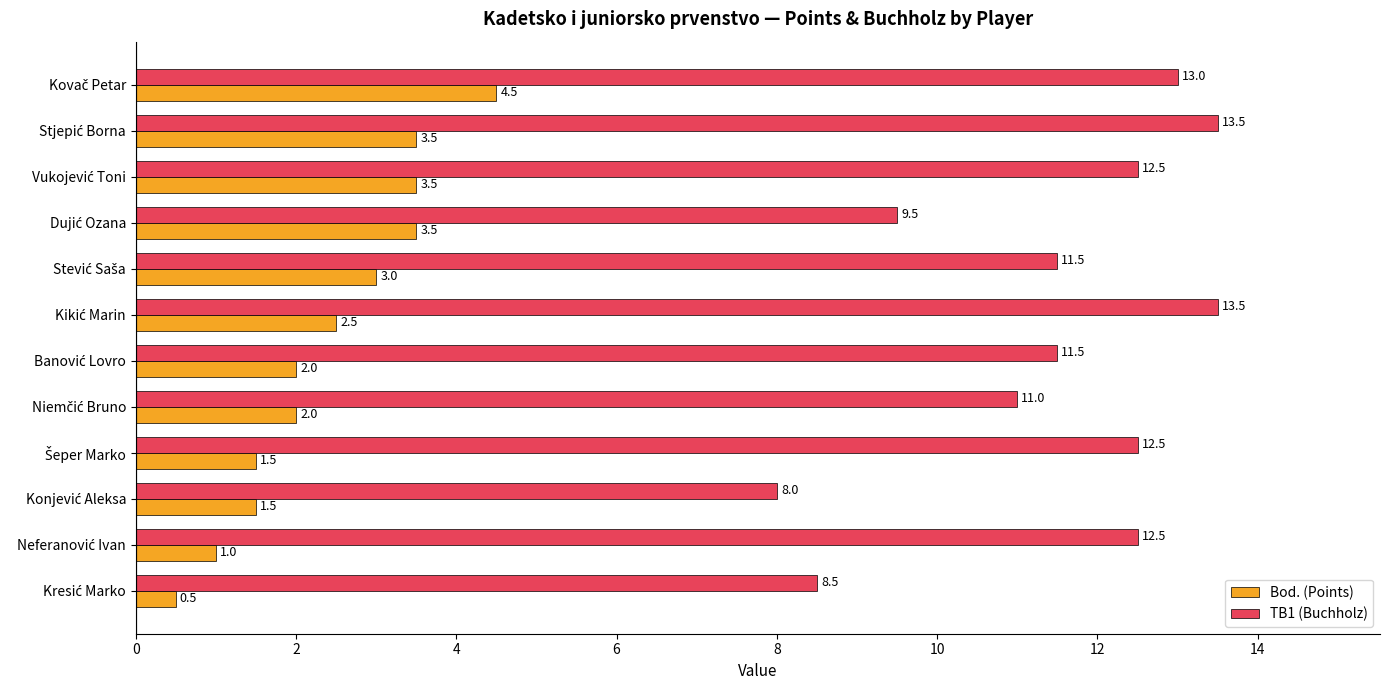

Rank the series by their average value, from lowest to highest.

Bod. (Points), TB1 (Buchholz)